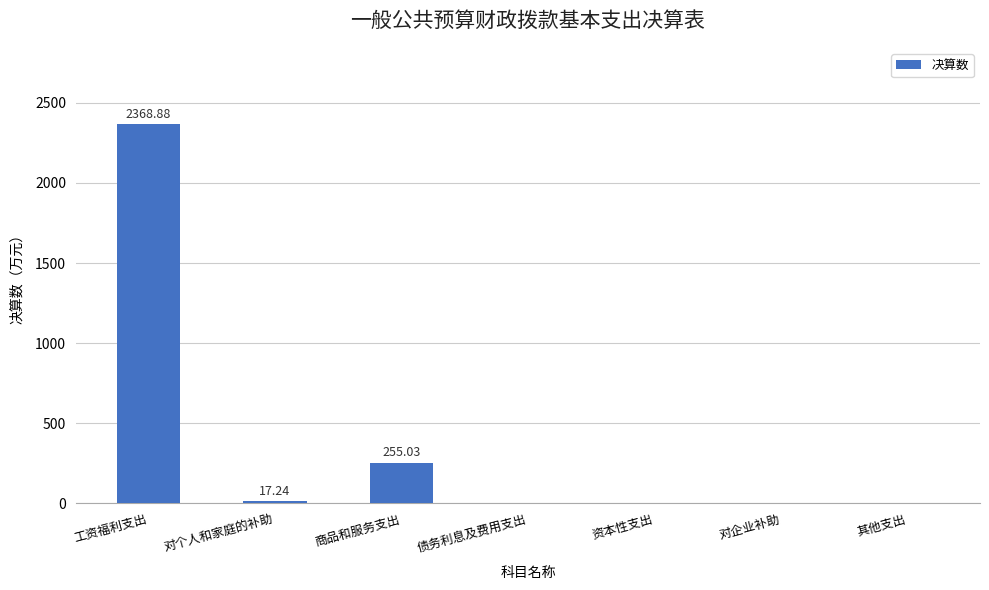

At which category does the chart reach its peak across all series?

工资福利支出